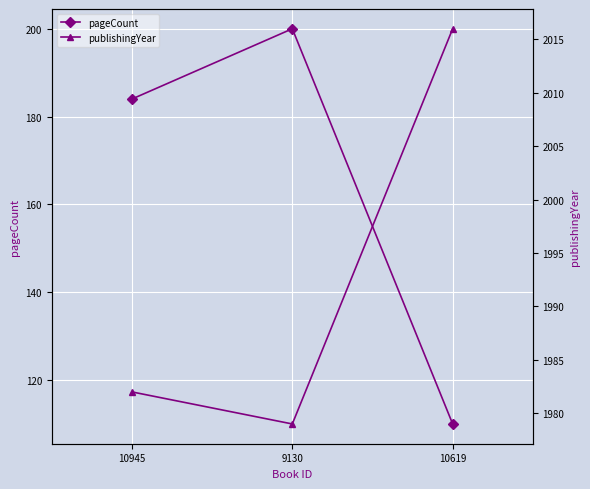

What is the spread (max minus min) of values at 10619?

1906